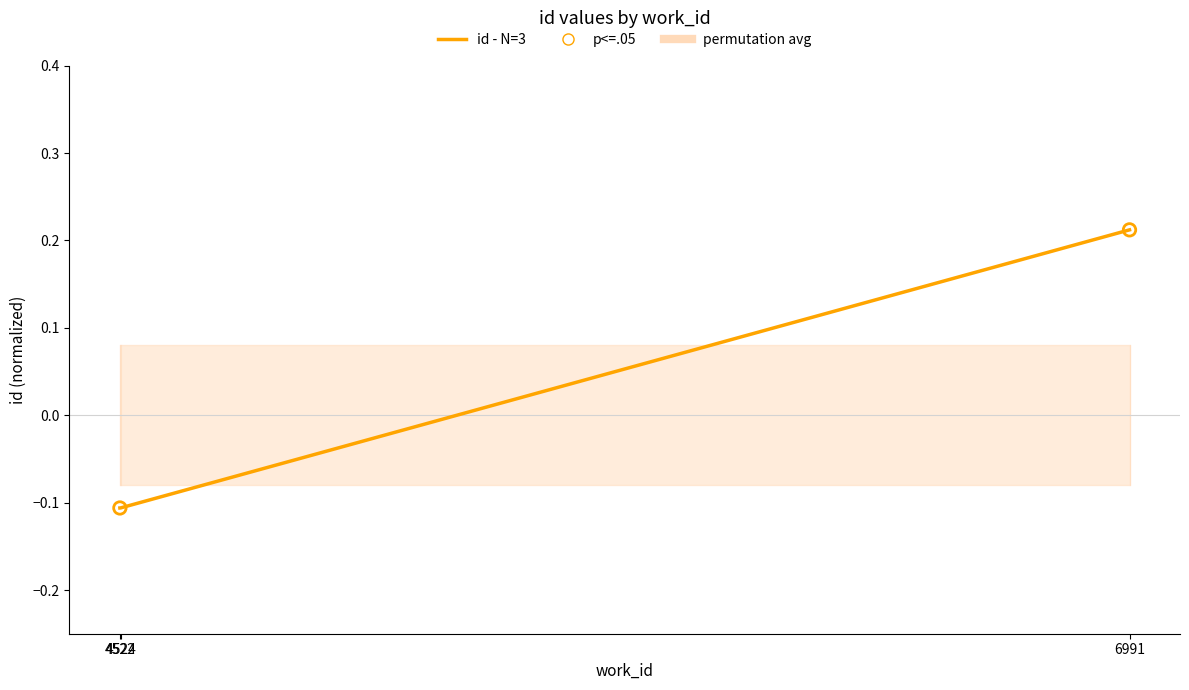

Between 4524 and 4522, which is larger?

4524